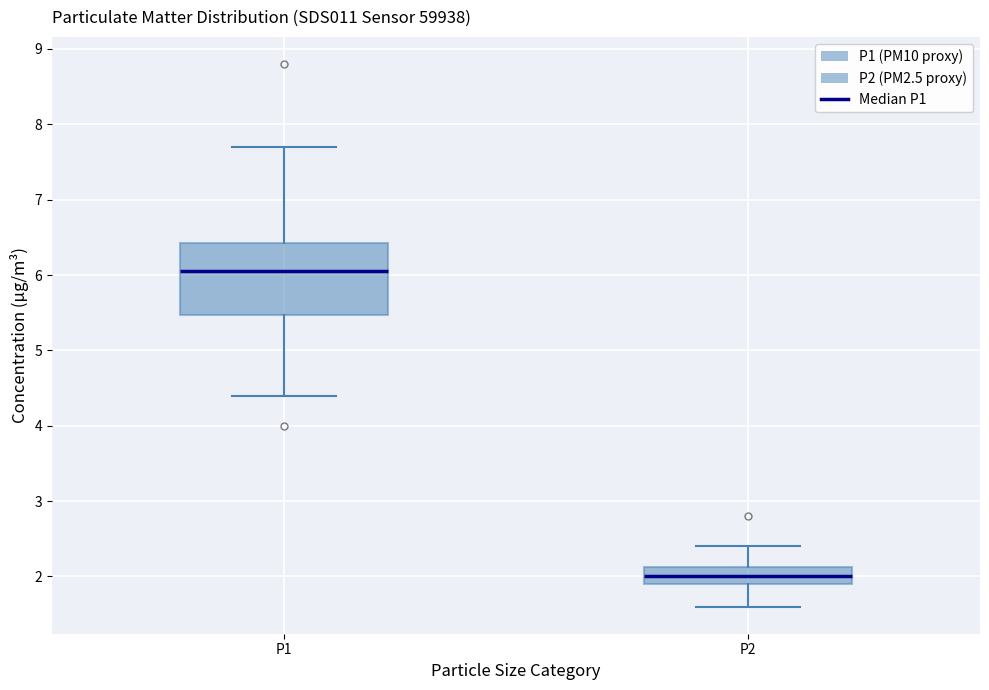

Reading left to right, read every box against the y-axis: the position of its median line, the range the box covers, and the ends of its whiskers. The values are not printed on the chart, so give them approximately, as read against the axis.

P1: median 6.1, box 5.5 to 6.4, whiskers 4.4 to 7.7
P2: median 2.0, box 1.9 to 2.1, whiskers 1.6 to 2.4